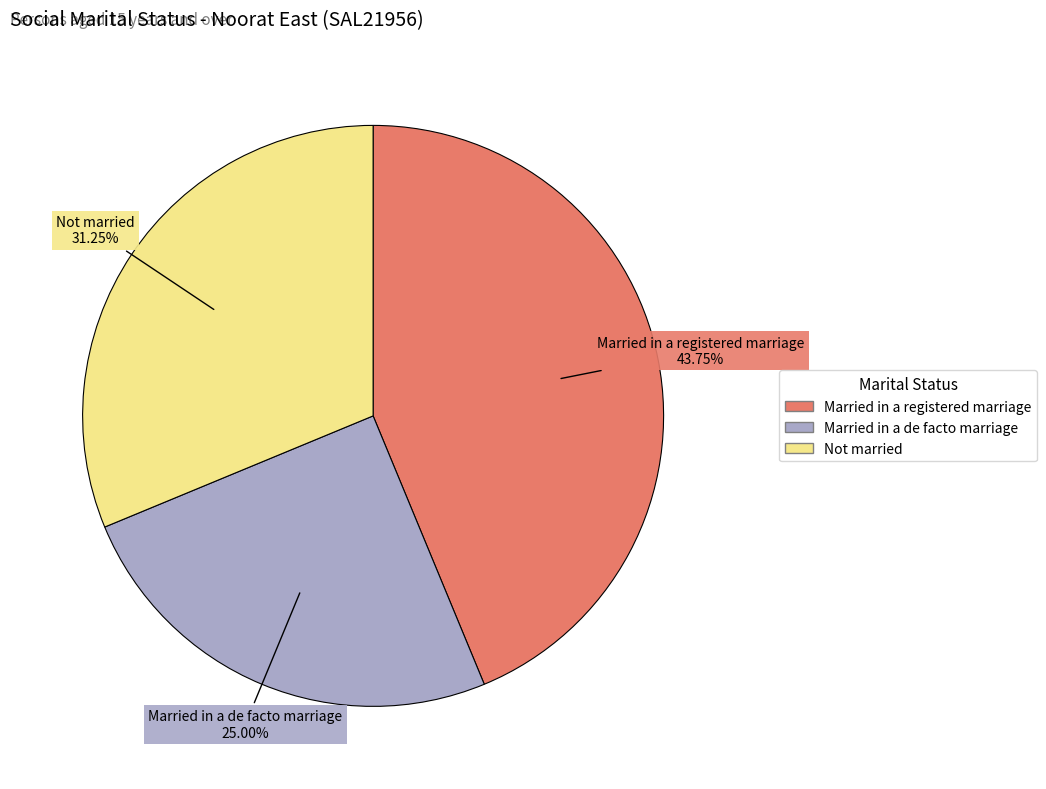

The Married in a de facto marriage slice represents 25% of the pie. True or false?

True